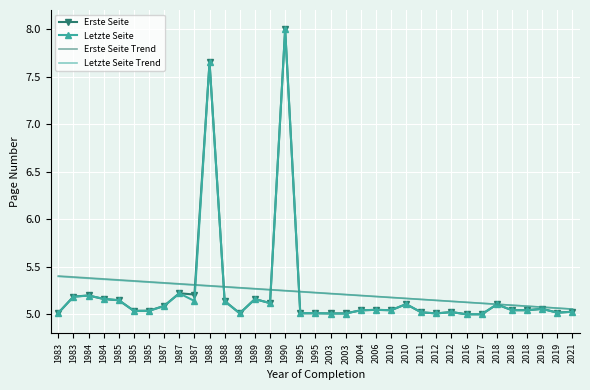

Rank the series by their maximum value, from lowest to highest.

Letzte Seite Trend, Erste Seite Trend, Erste Seite, Letzte Seite